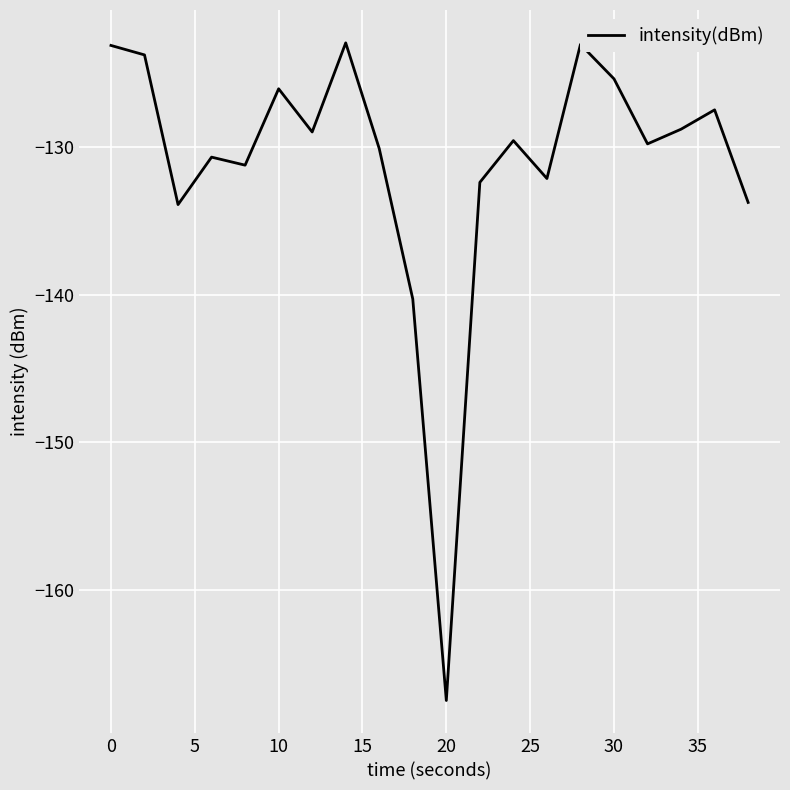

How many interior local valleys (lower than both neighbors) does the data have?

6